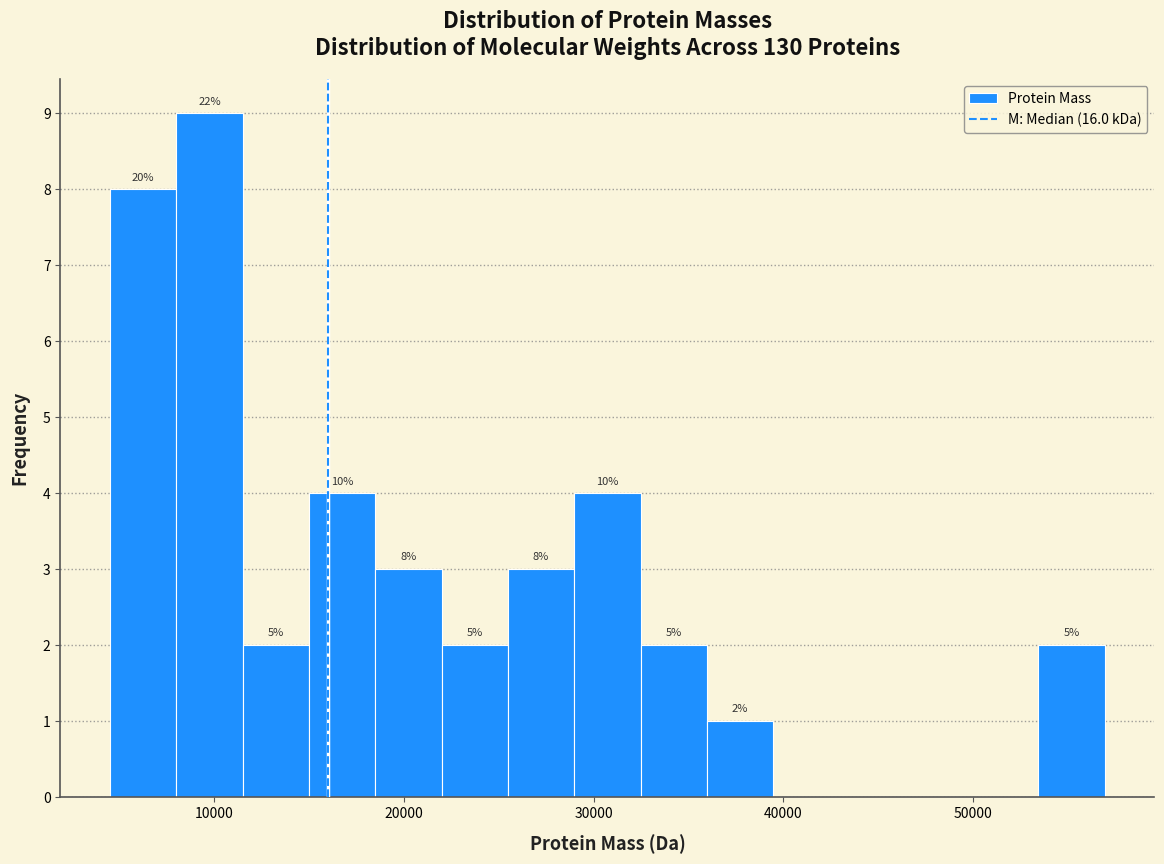

Read against the x-axis, roughly where is the centre of the tallest bar?

10000